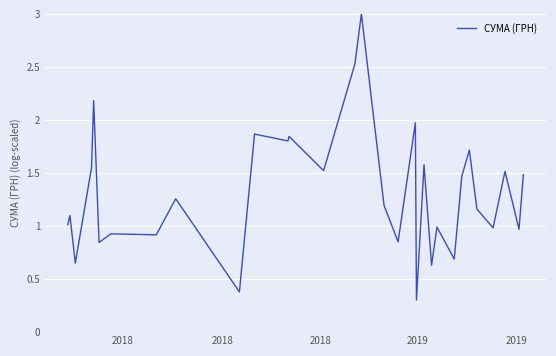

What is the difference between the second highest and second lowest values?

2.2